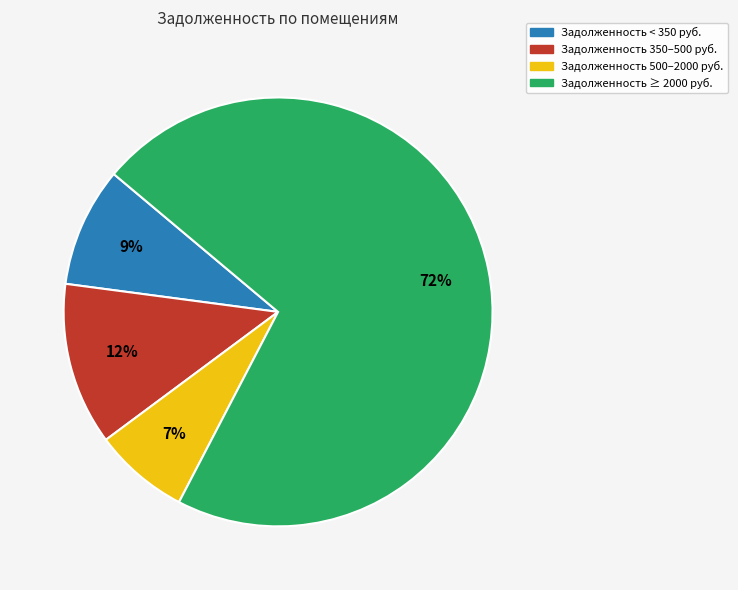

To the nearest percent, what is the average slice percentage?

25%